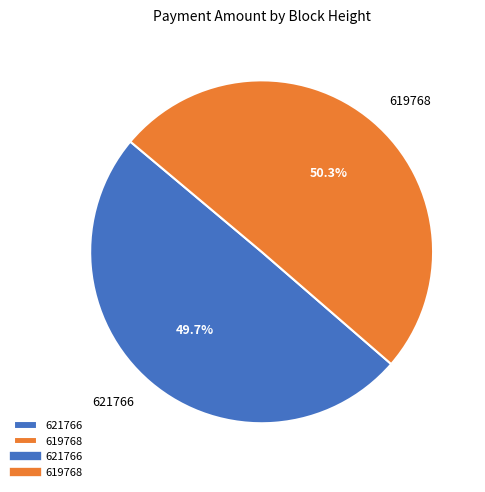

Which has a higher value, 619768 or 621766?

619768